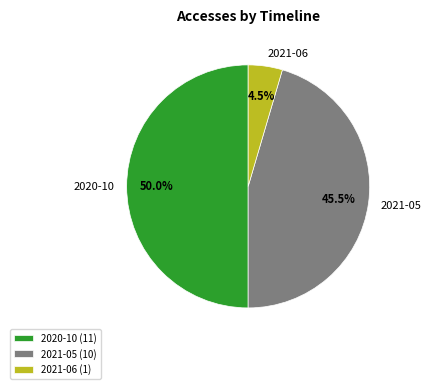

What percentage is the 2020-10 slice, to the nearest percent?

50%